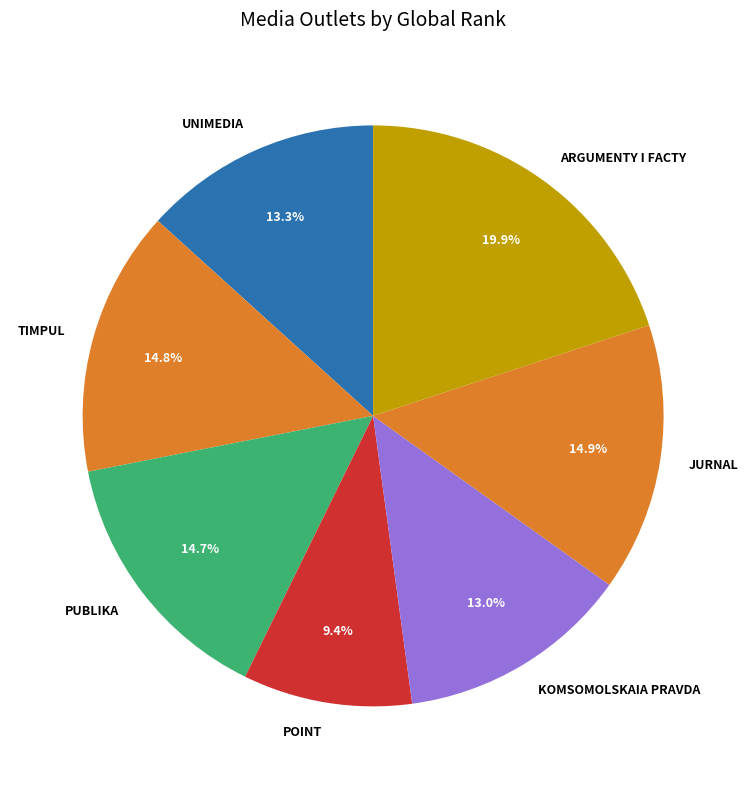

What is the ratio of the value at KOMSOMOLSKAIA PRAVDA to the value at UNIMEDIA?

1.0